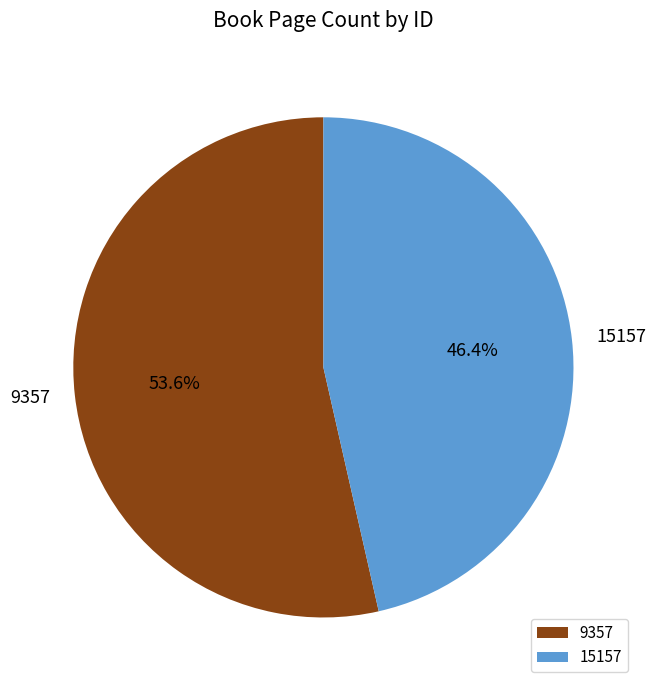

How many slices are in this pie chart?

2